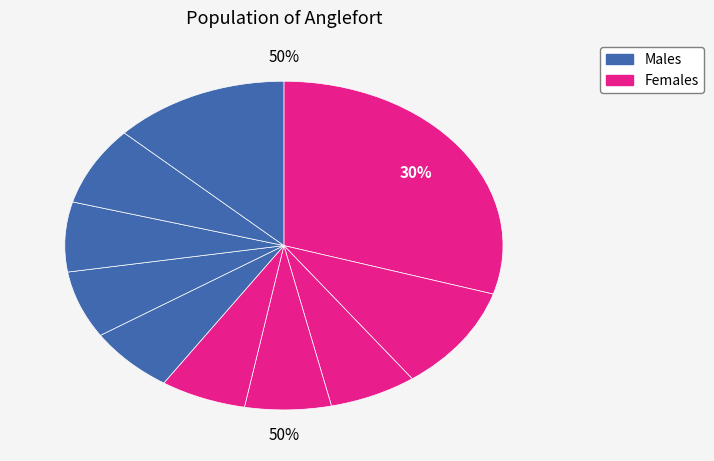

The pct85 slice represents 1% of the pie. True or false?

False